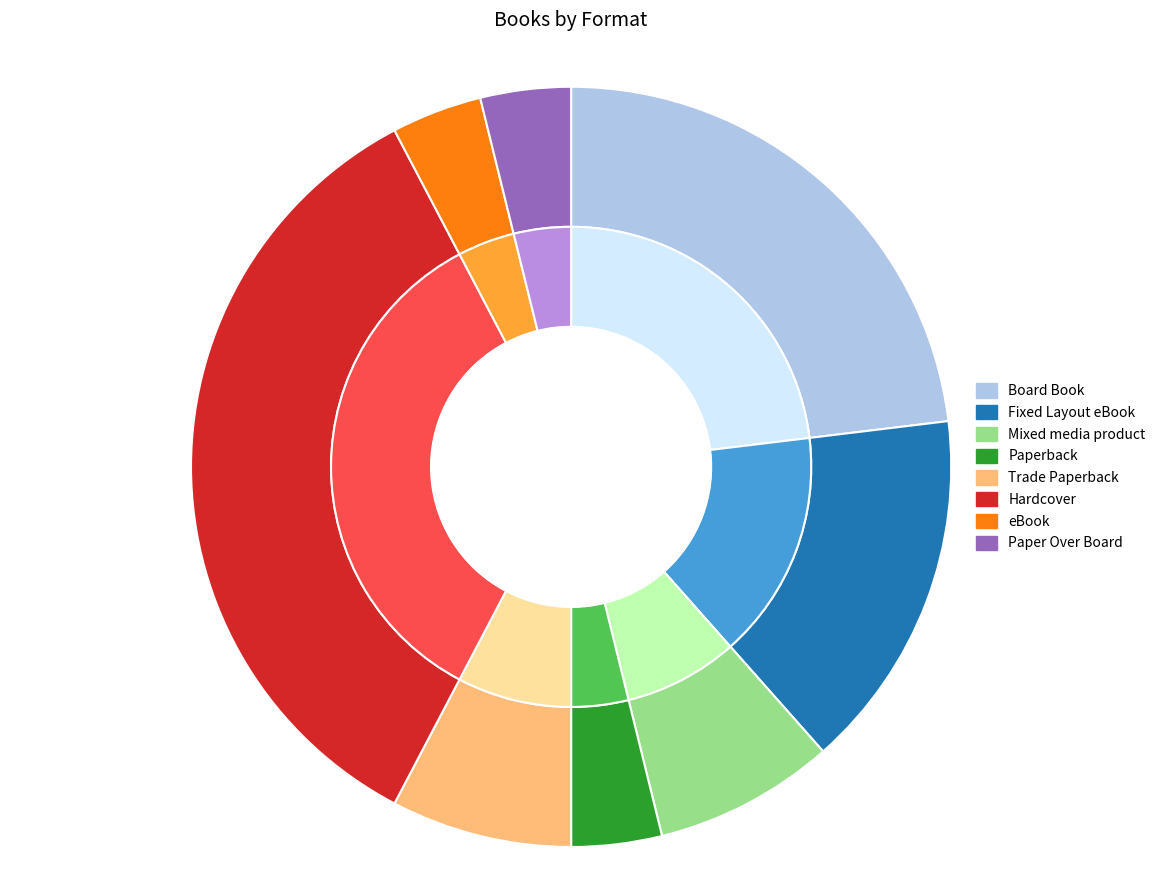

Count the number of slices in the pie.

8